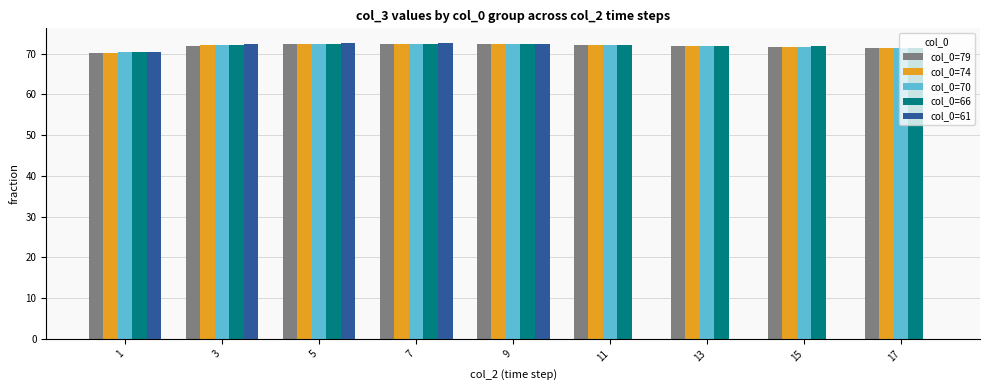

How many data points does each series have?

9